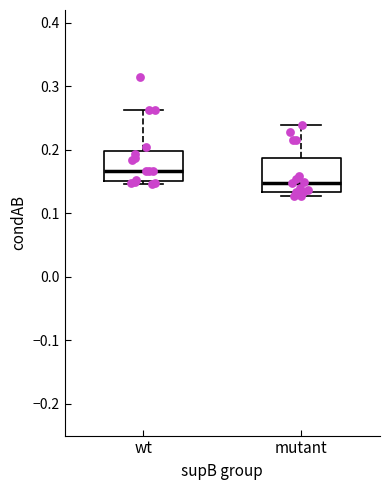

Where is the lower edge of the box for mutant on the y-axis? The values are not printed on the chart, so give them approximately, as read against the axis.

0.13